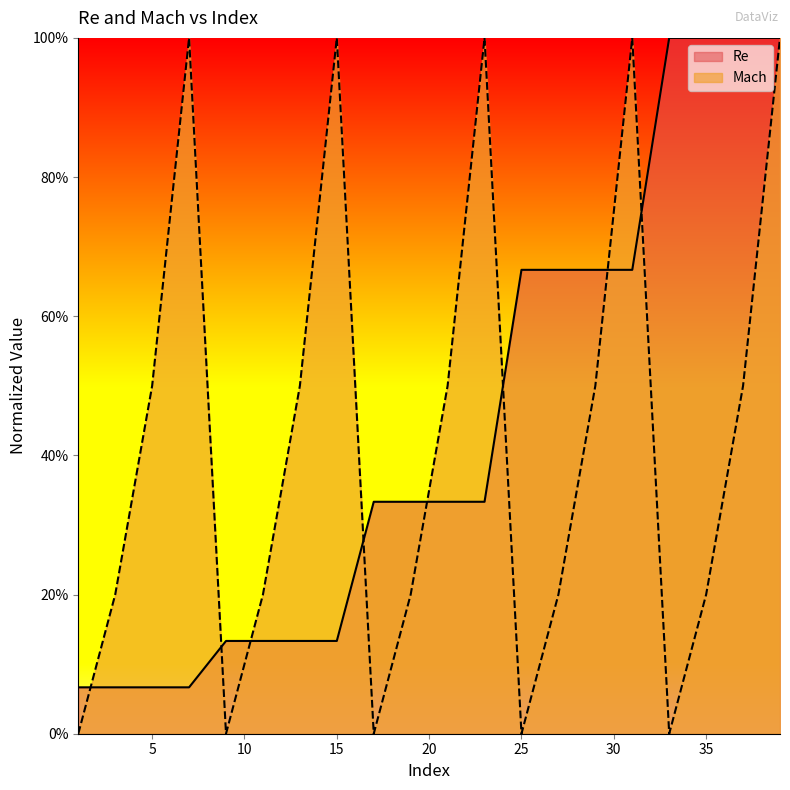

Which series has the widest spread of values?

Mach